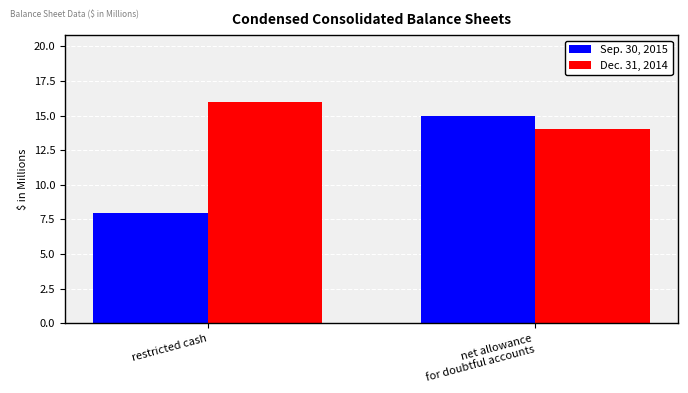

Rank the series by their maximum value, from highest to lowest.

Dec. 31, 2014, Sep. 30, 2015